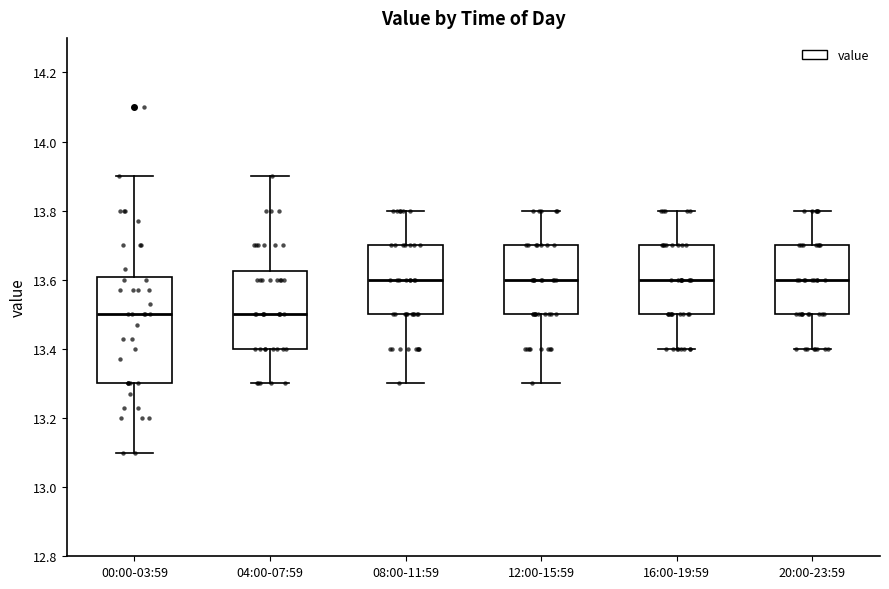

Reading left to right, read every box against the y-axis: the position of its median line, the range the box covers, and the ends of its whiskers. The values are not printed on the chart, so give them approximately, as read against the axis.

00:00-03:59: median 13.50, box 13.30 to 13.60, whiskers 13.10 to 13.90
04:00-07:59: median 13.50, box 13.40 to 13.62, whiskers 13.30 to 13.90
08:00-11:59: median 13.60, box 13.50 to 13.70, whiskers 13.30 to 13.80
12:00-15:59: median 13.60, box 13.50 to 13.70, whiskers 13.30 to 13.80
16:00-19:59: median 13.60, box 13.50 to 13.70, whiskers 13.40 to 13.80
20:00-23:59: median 13.60, box 13.50 to 13.70, whiskers 13.40 to 13.80